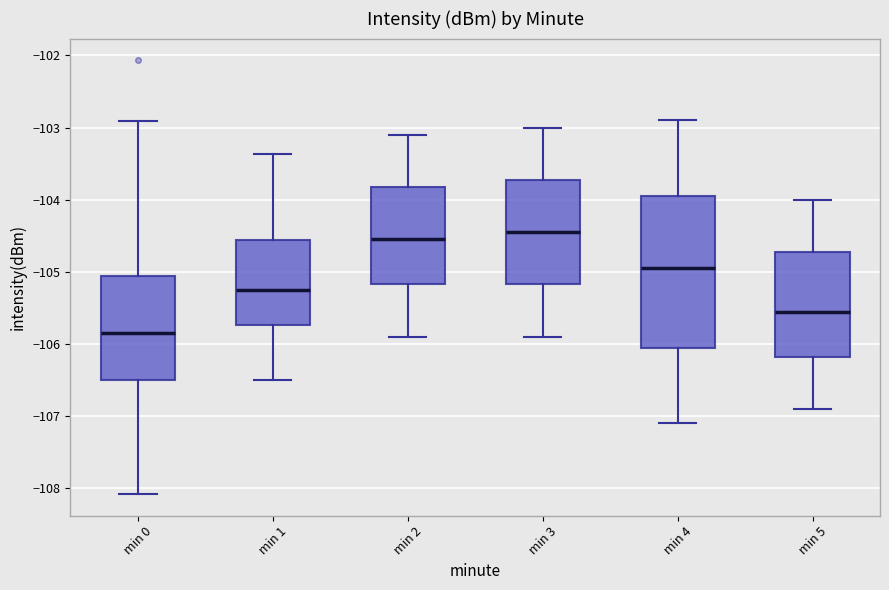

Reading left to right, read every box against the y-axis: the position of its median line, the range the box covers, and the ends of its whiskers. The values are not printed on the chart, so give them approximately, as read against the axis.

min 0: median -105.8, box -106.5 to -105.1, whiskers -108.1 to -102.9
min 1: median -105.2, box -105.7 to -104.6, whiskers -106.5 to -103.4
min 2: median -104.5, box -105.2 to -103.8, whiskers -105.9 to -103.1
min 3: median -104.4, box -105.2 to -103.7, whiskers -105.9 to -103.0
min 4: median -104.9, box -106.0 to -103.9, whiskers -107.1 to -102.9
min 5: median -105.5, box -106.2 to -104.7, whiskers -106.9 to -104.0